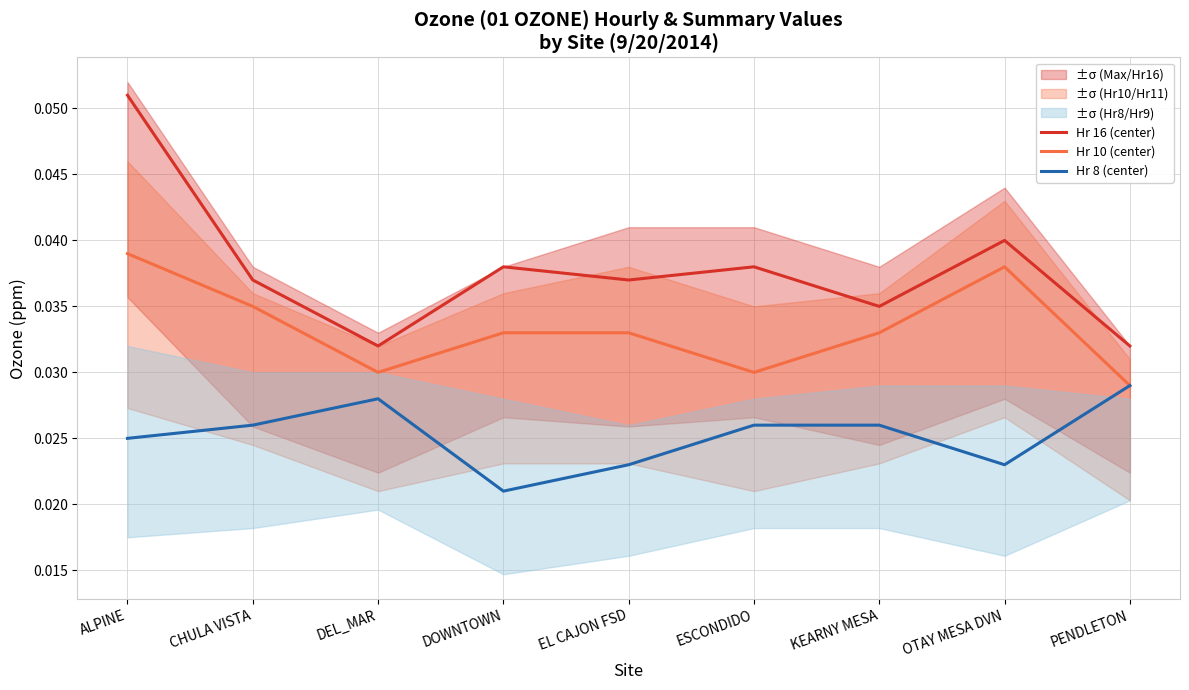

What is the label of the 1st point from the left?

ALPINE